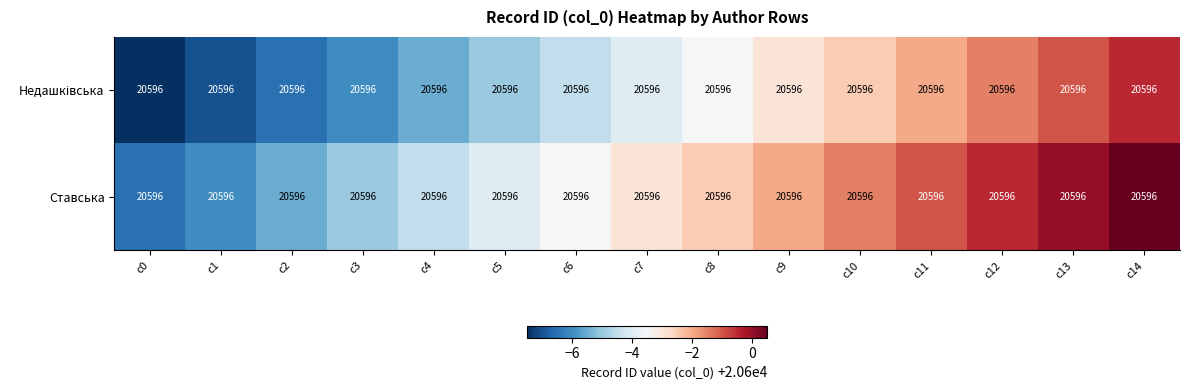

Is the value of Недашківська at c11 greater than the value of Ставська at c3?

Yes